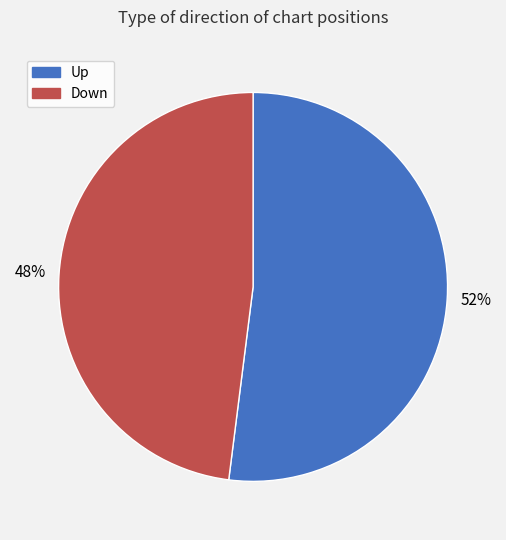

To the nearest percent, what is the difference between the Up and Down slice percentages?

4%